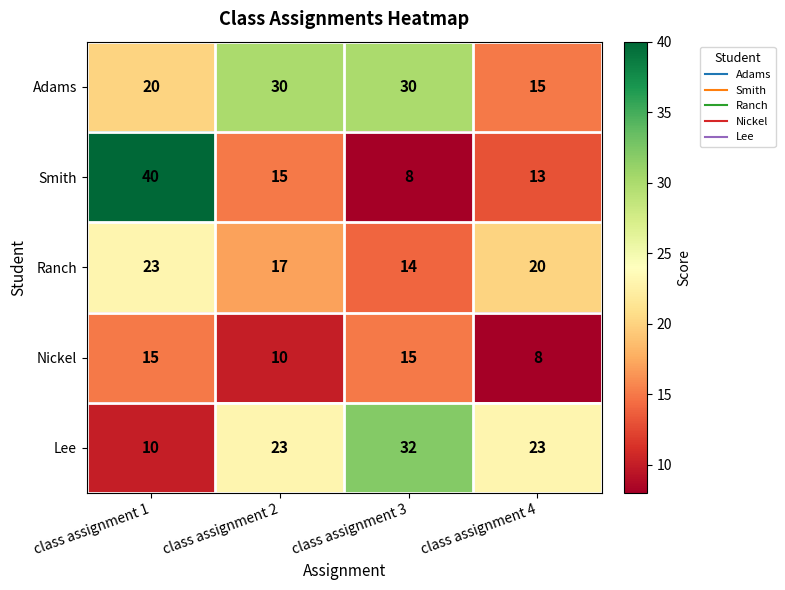

What is the difference between the Lee values at class assignment 3 and class assignment 2?

9